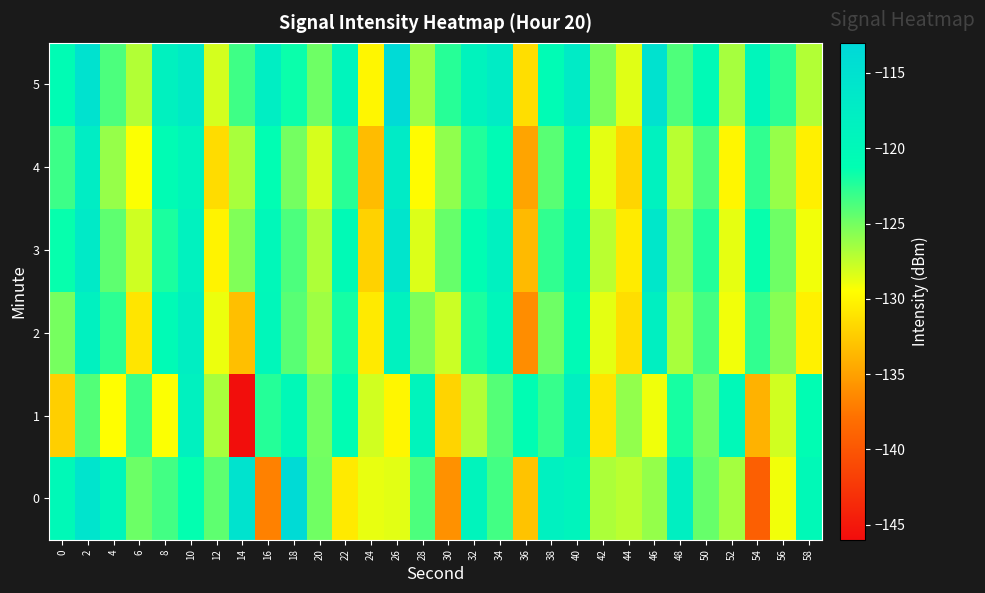

Which has a higher value, 36 or 34?

34